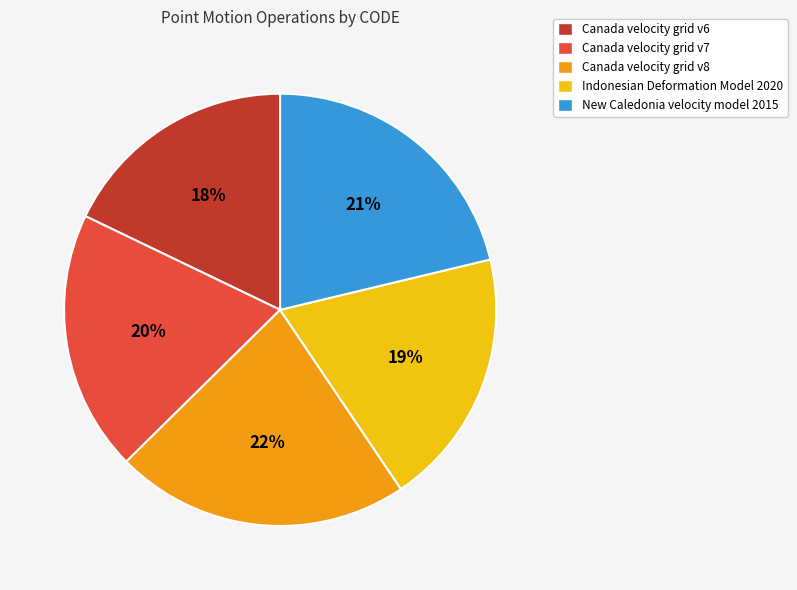

Is it true that New Caledonia velocity model 2015 is 21% of the pie?

True